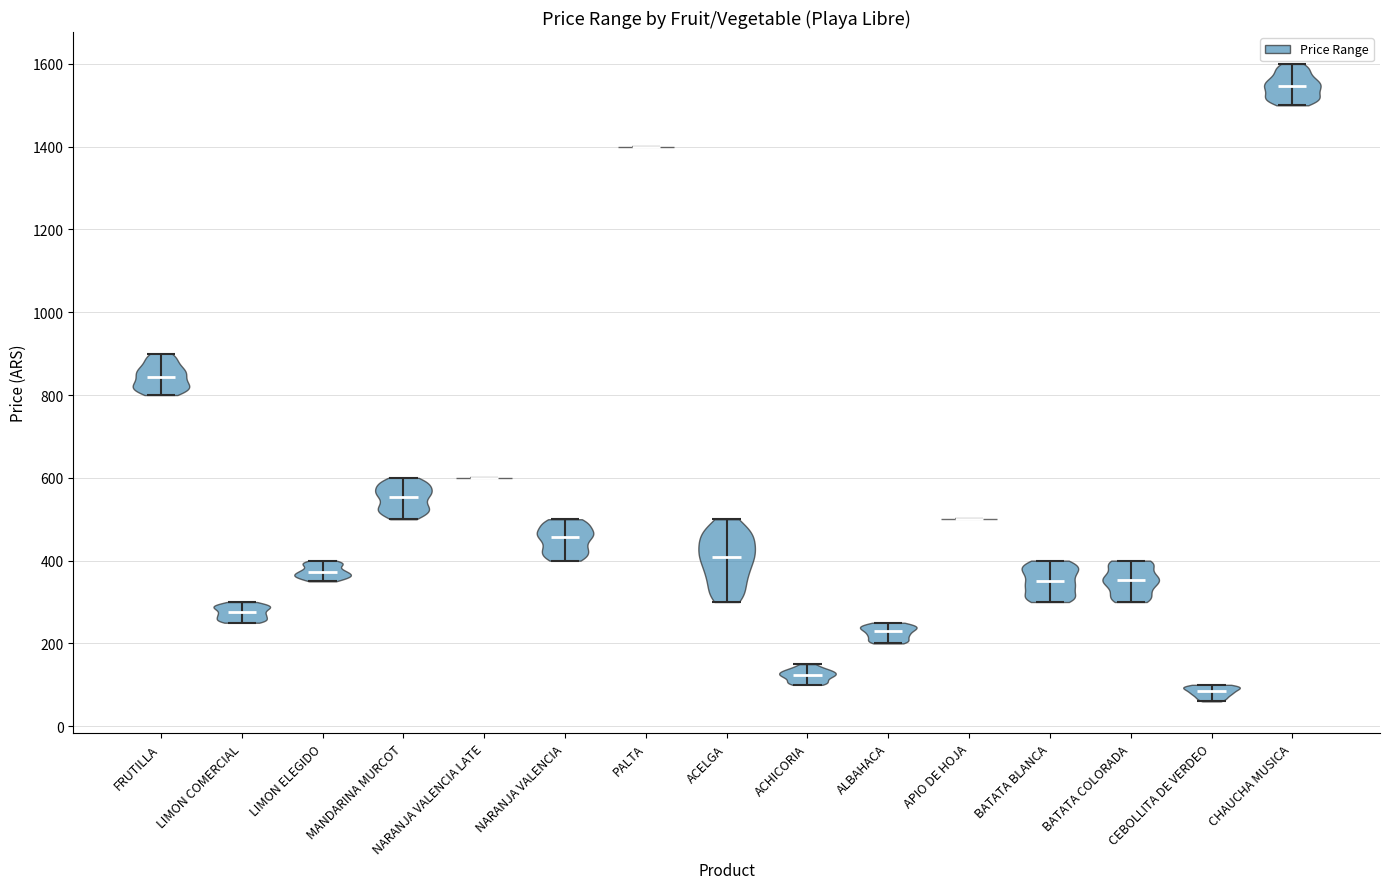

Reading left to right, read every violin against the y-axis: where its median line is, and the lowest and highest points it reaches. The values are not printed on the chart, so give them approximately, as read against the axis.

FRUTILLA: median line 840, lowest point 800, highest point 900
LIMON COMERCIAL: median line 280, lowest point 260, highest point 300
LIMON ELEGIDO: median line 380, lowest point 360, highest point 400
MANDARINA MURCOT: median line 560, lowest point 500, highest point 600
NARANJA VALENCIA LATE: median line 600, lowest point 600, highest point 600
NARANJA VALENCIA: median line 460, lowest point 400, highest point 500
PALTA: median line 1400, lowest point 1400, highest point 1400
ACELGA: median line 400, lowest point 300, highest point 500
ACHICORIA: median line 120, lowest point 100, highest point 160
ALBAHACA: median line 220, lowest point 200, highest point 260
APIO DE HOJA: median line 500, lowest point 500, highest point 500
BATATA BLANCA: median line 360, lowest point 300, highest point 400
BATATA COLORADA: median line 360, lowest point 300, highest point 400
CEBOLLITA DE VERDEO: median line 80, lowest point 60, highest point 100
CHAUCHA MUSICA: median line 1540, lowest point 1500, highest point 1600